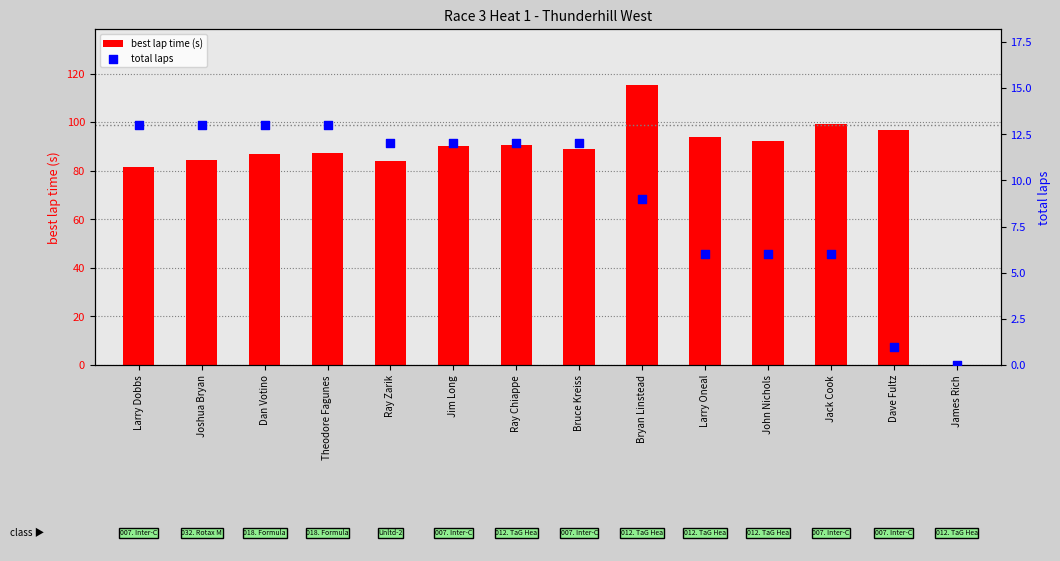

Which series reaches the minimum Y coordinate?

best lap time (s)